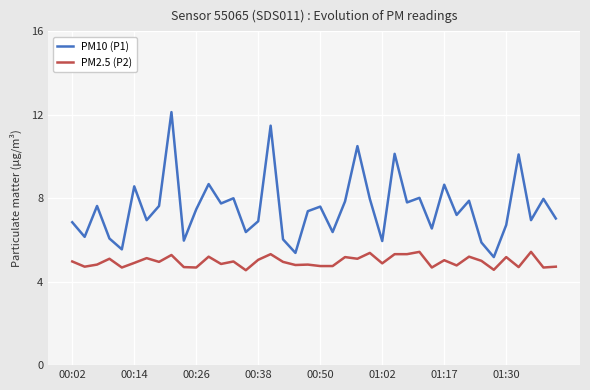

Rank the series by their average value, from lowest to highest.

PM2.5 (P2), PM10 (P1)